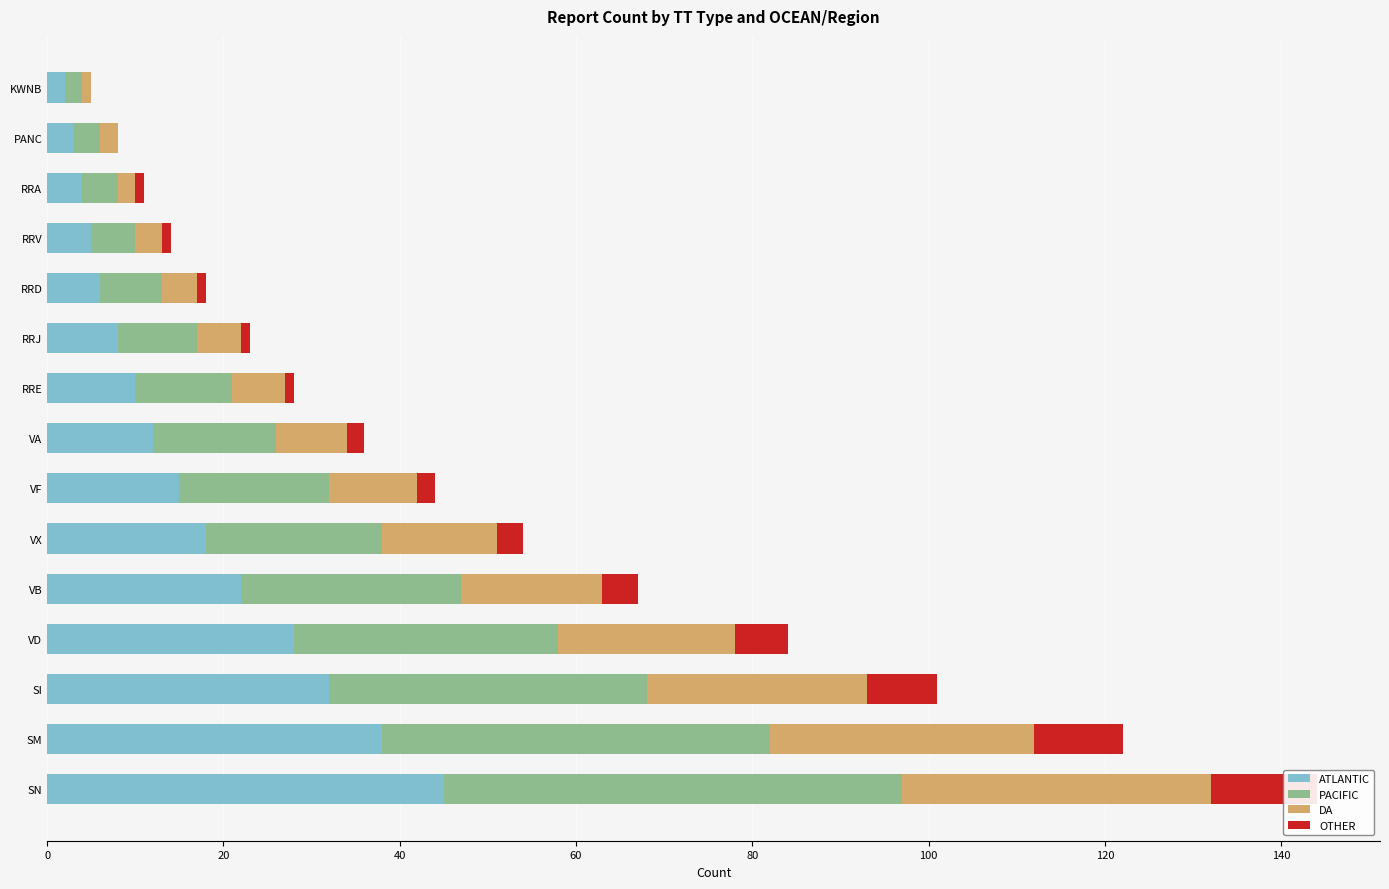

The value of DA at SN is 35. True or false?

True